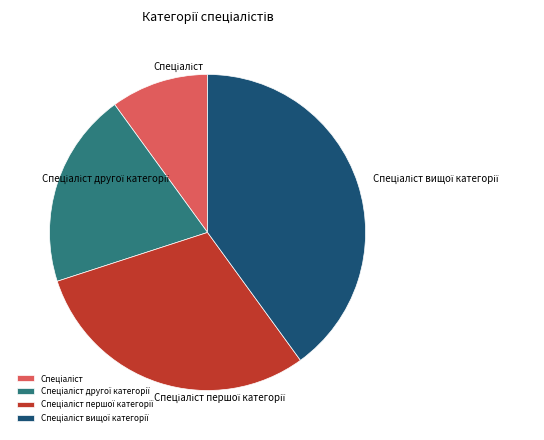

Is there any slice that represents more than half of the pie?

No